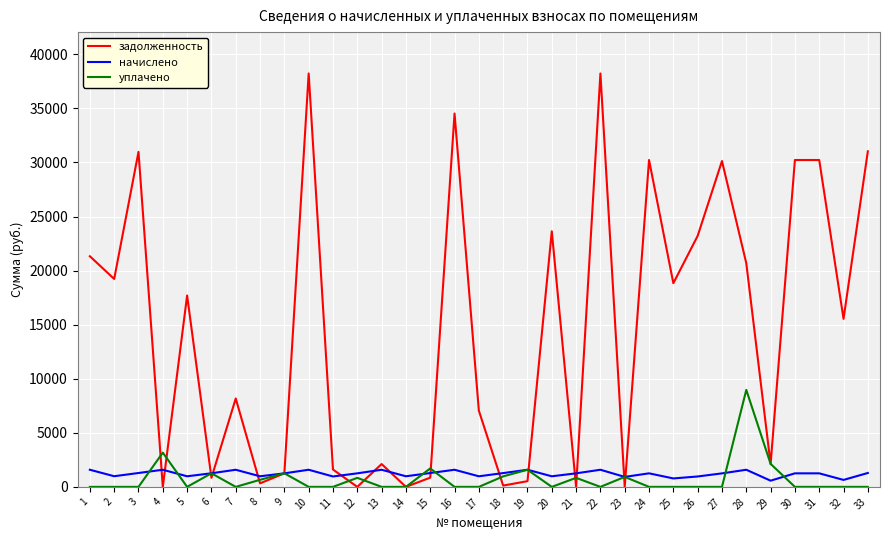

The value of начислено at 24 is 1251.9. True or false?

True